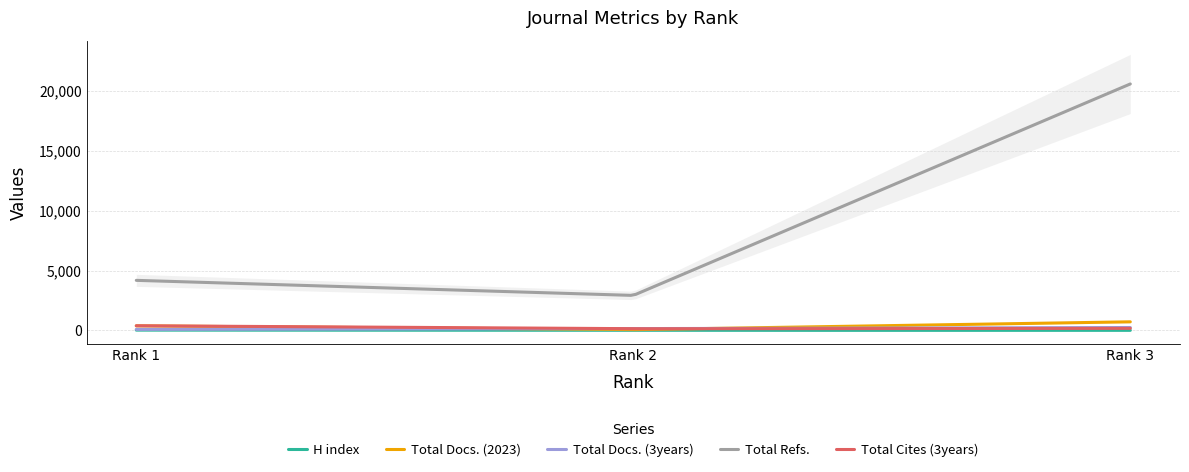

How many distinct data groups are displayed?

5